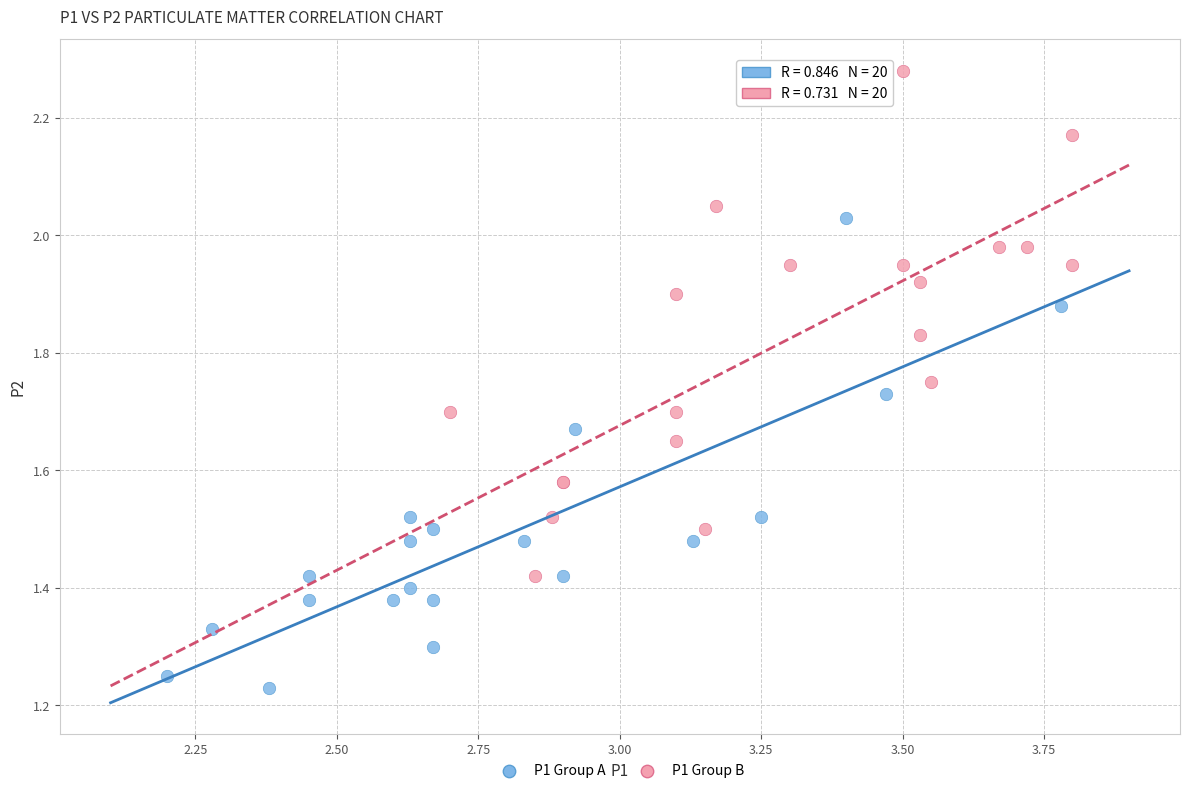

Which series has the largest Y range (max minus min)?

P1 Group B